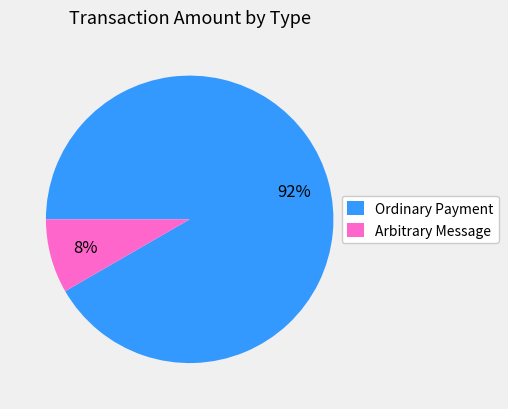

Is there a majority slice in this chart?

Yes